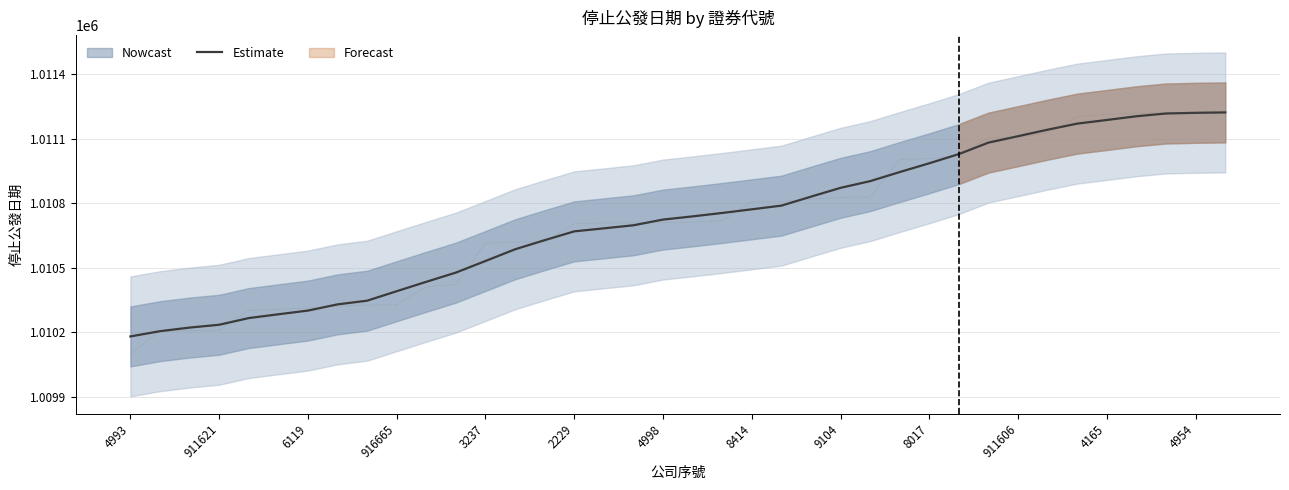

Reading left to right, list all the values displayed in this chart.

1010181.0	1010205.4	1010222.2	1010235.3	1010266.4	1010284.0	1010301.3	1010330.1	1010347.3	1010391.4	1010435.1	1010478.0	1010532.0	1010586.4	1010628.9	1010669.9	1010683.9	1010698.1	1010724.7	1010739.6	1010755.4	1010772.4	1010789.6	1010831.3	1010872.4	1010903.6	1010945.9	1010986.7	1011029.6	1011082.9	1011112.7	1011143.0	1011171.1	1011188.1	1011205.4	1011218.3	1011221.4	1011223.2